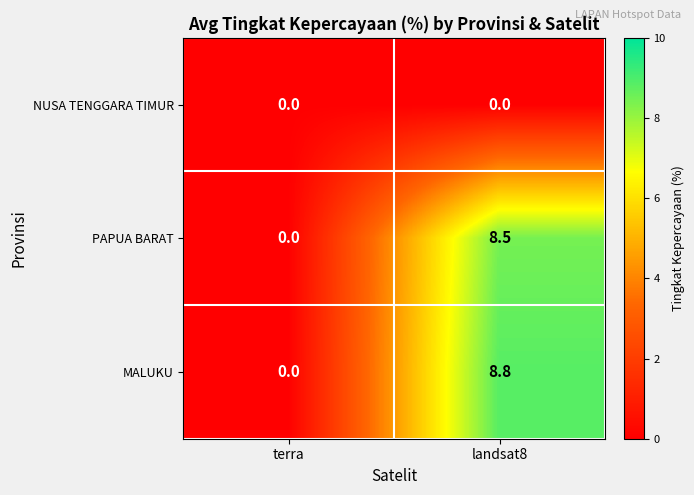

Reading left to right, transcribe all the data shown in this chart.

NUSA TENGGARA TIMUR: 0.0	0.0
PAPUA BARAT: 0.0	8.5
MALUKU: 0.0	8.8